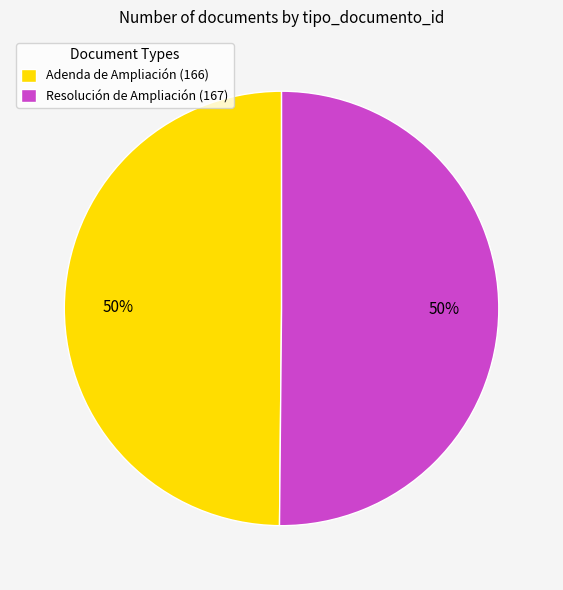

To the nearest percent, what percentage of the pie is Resolución de Ampliación (167)?

50%